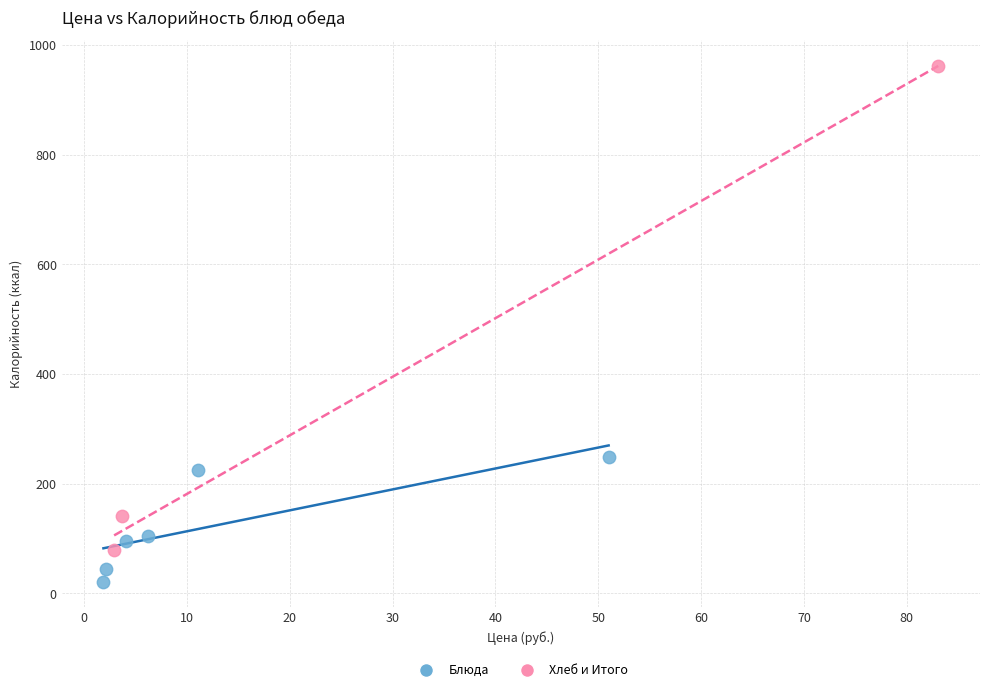

Which series contains the highest Y value?

Хлеб и Итого